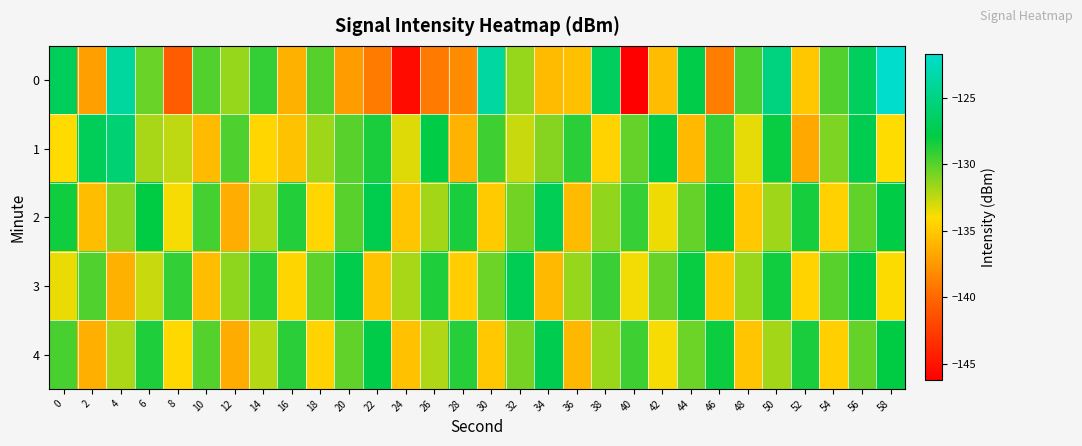

Reading right to left, list all the values displayed in this chart.

0: 58=-121.7	56=-126.7	54=-129.9	52=-135.1	50=-125.2	48=-129.7	46=-138.9	44=-127.7	42=-135.6	40=-146.2	38=-126.7	36=-135.5	34=-135.7	32=-131.5	30=-123.7	28=-138.2	26=-139.0	24=-145.5	22=-139.0	20=-137.3	18=-129.9	16=-136.2	14=-129.1	12=-131.5	10=-129.9	8=-140.7	6=-130.4	4=-123.8	2=-137.1	0=-126.9
1: 58=-134.0	56=-127.3	54=-130.9	52=-136.7	50=-128.1	48=-133.4	46=-129.2	44=-135.8	42=-127.6	40=-130.3	38=-134.5	36=-128.9	34=-131.1	32=-132.7	30=-129.4	28=-136.1	26=-127.8	24=-133.2	22=-128.5	20=-130.0	18=-131.7	16=-135.3	14=-134.3	12=-129.8	10=-135.7	8=-132.4	6=-131.9	4=-125.8	2=-126.9	0=-134.1
2: 58=-127.8	56=-130.2	54=-134.6	52=-128.4	50=-131.7	48=-135.0	46=-128.0	44=-130.3	42=-133.6	40=-129.2	38=-131.4	36=-135.7	34=-127.1	32=-130.6	30=-134.9	28=-128.5	26=-131.8	24=-135.2	22=-127.4	20=-130.0	18=-134.3	16=-128.7	14=-132.1	12=-136.4	10=-129.5	8=-133.8	6=-127.9	4=-131.2	2=-135.6	0=-128.3
3: 58=-133.9	56=-127.7	54=-130.0	52=-134.5	50=-128.3	48=-131.6	46=-135.1	44=-128.1	42=-130.4	40=-133.7	38=-129.3	36=-131.5	34=-135.8	32=-127.2	30=-130.5	28=-134.8	26=-128.6	24=-131.9	22=-135.3	20=-127.5	18=-130.1	16=-134.4	14=-128.8	12=-131.3	10=-135.6	8=-129.1	6=-132.7	4=-136.2	2=-129.8	0=-133.5
4: 58=-127.9	56=-130.3	54=-134.7	52=-128.5	50=-131.8	48=-135.2	46=-128.2	44=-130.5	42=-133.8	40=-129.4	38=-131.6	36=-135.9	34=-127.3	32=-130.7	30=-135.0	28=-128.8	26=-132.1	24=-135.4	22=-127.6	20=-130.2	18=-134.5	16=-128.9	14=-132.2	12=-136.5	10=-129.9	8=-134.2	6=-128.6	4=-132.0	2=-136.3	0=-129.6